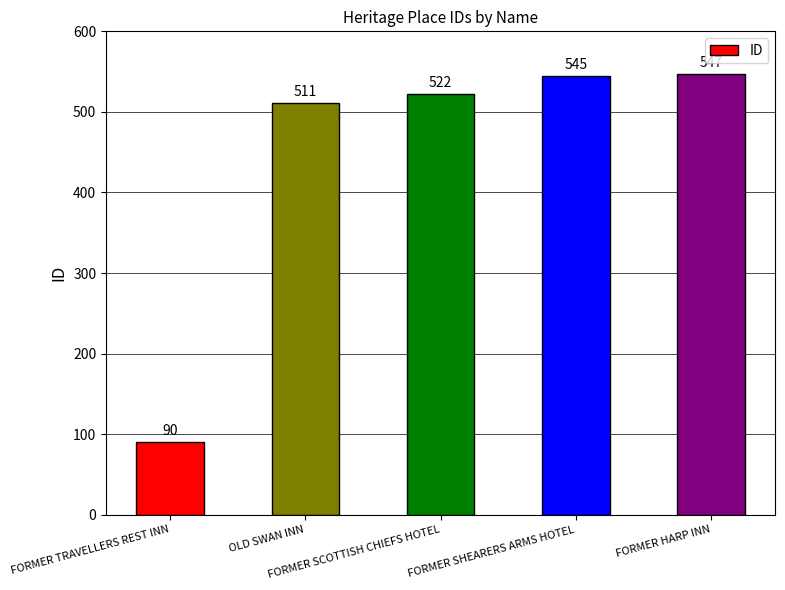

What is the change in value from OLD SWAN INN to FORMER SHEARERS ARMS HOTEL?

+34